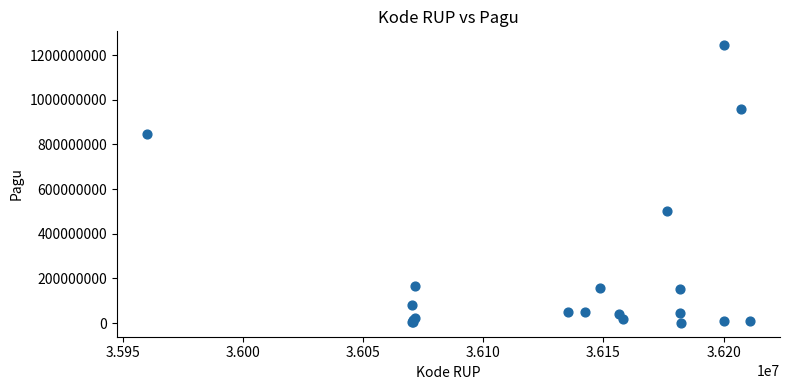

What Y value in the scatter plot is closest to 622840000?

499932000